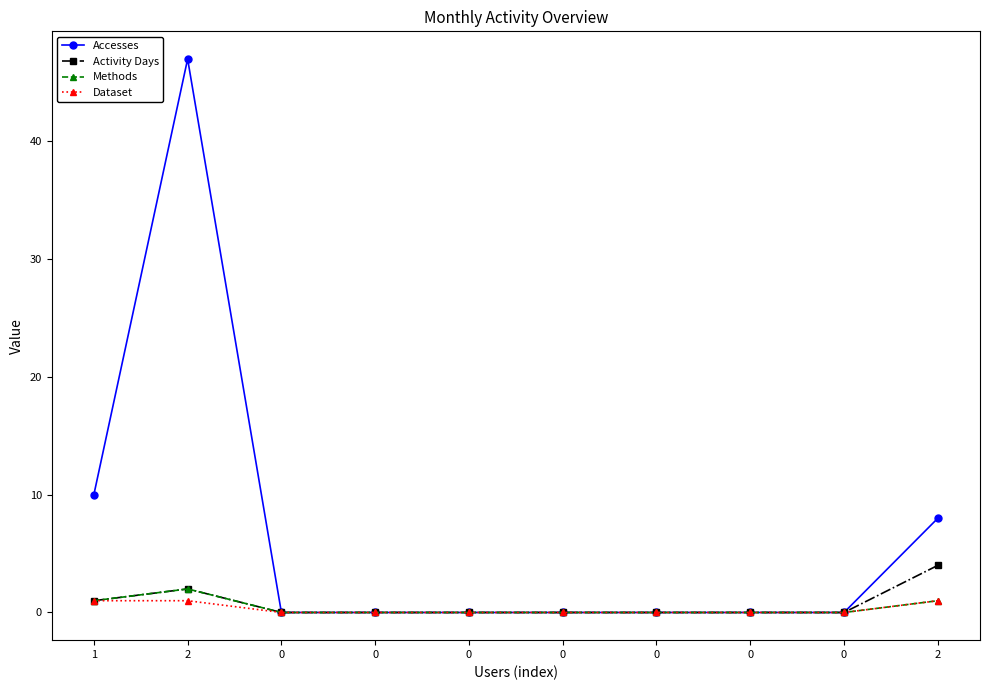

How many lines are shown in the chart?

4